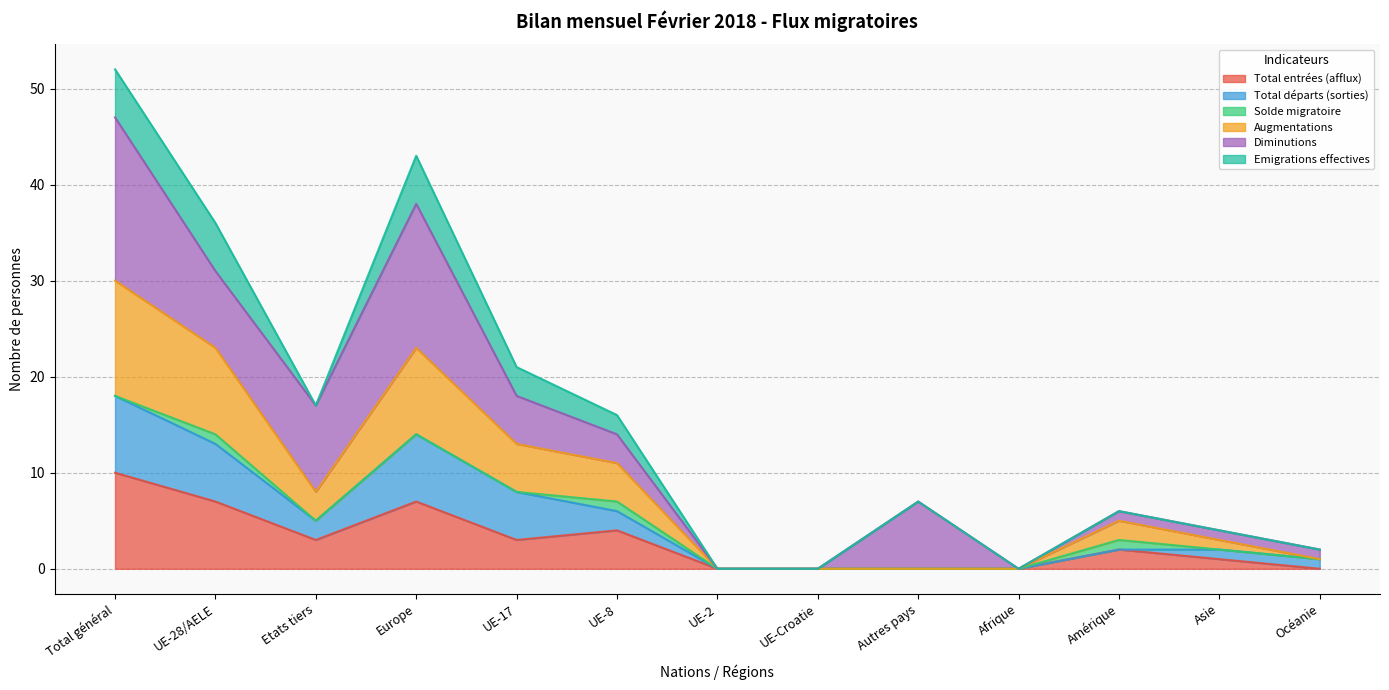

What is the label of the 9th point from the left?

Autres pays